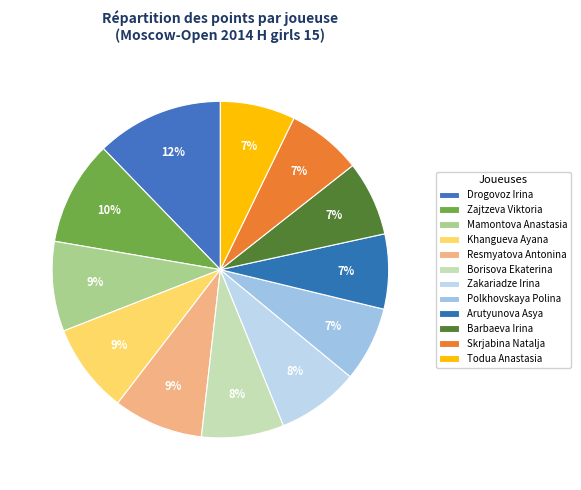

Count the number of slices in the pie.

12